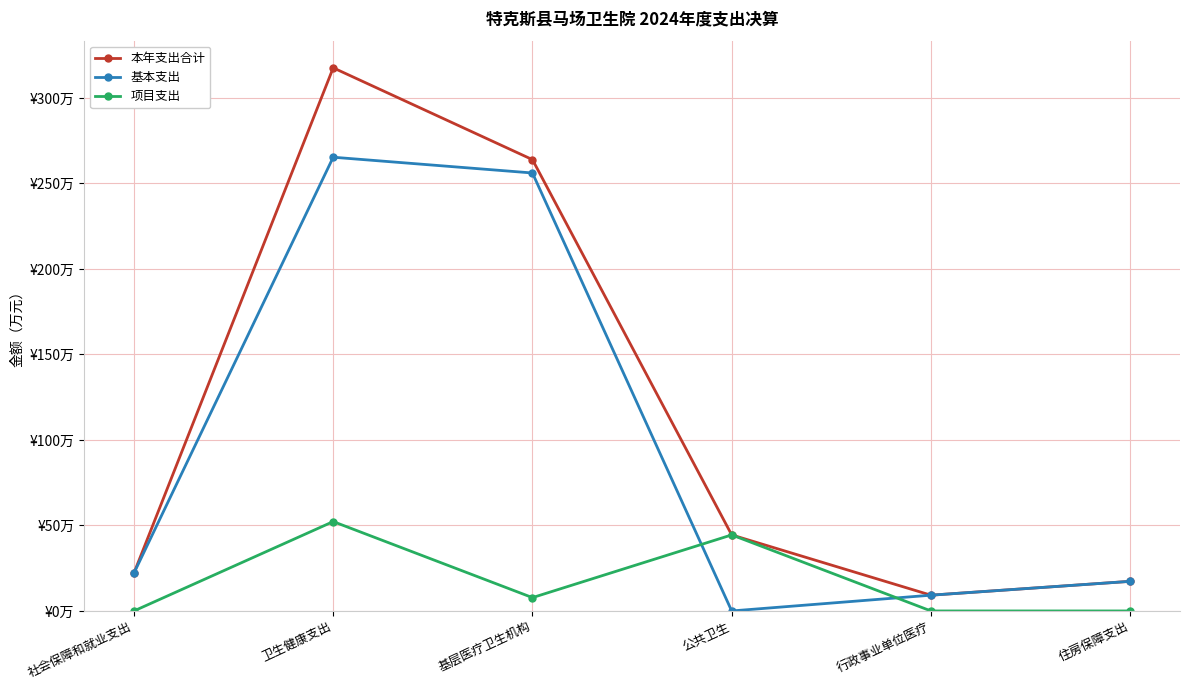

At how many categories does at least one series exceed 101?

2